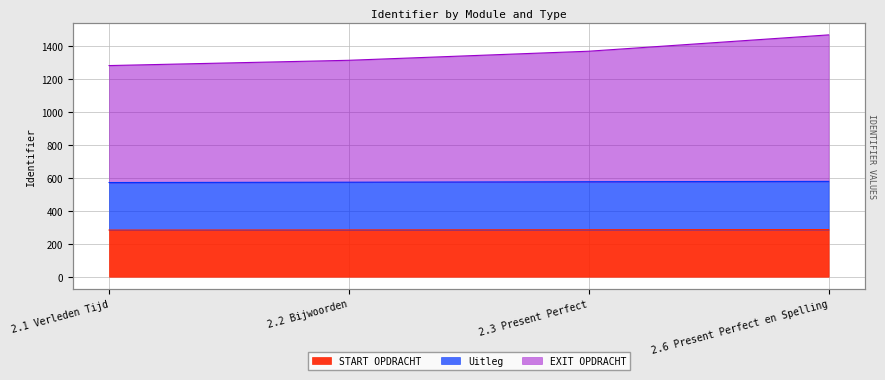

What is the value of the EXIT OPDRACHT point at the 3rd from the left?

1367